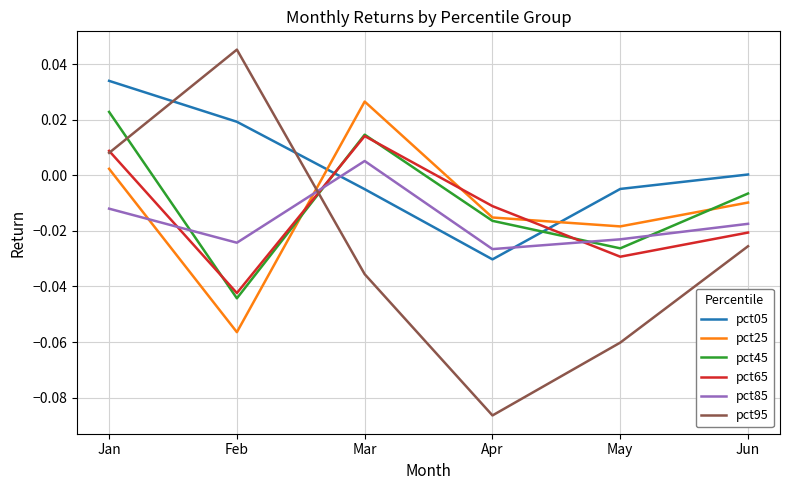

Does the chart display data point markers on the line(s)?

No